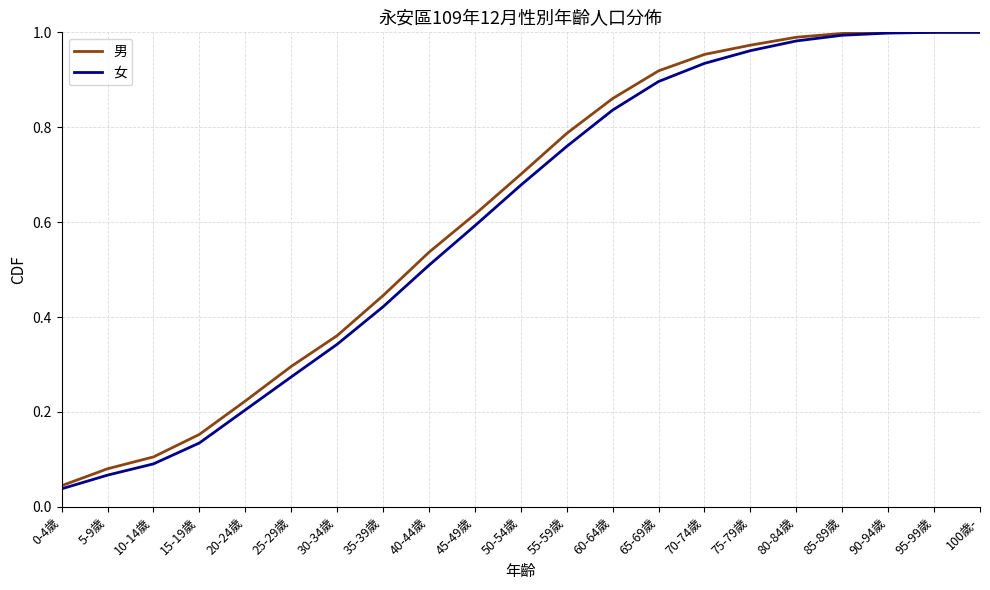

Between 20-24歲 and 80-84歲, which series saw the biggest shift?

女